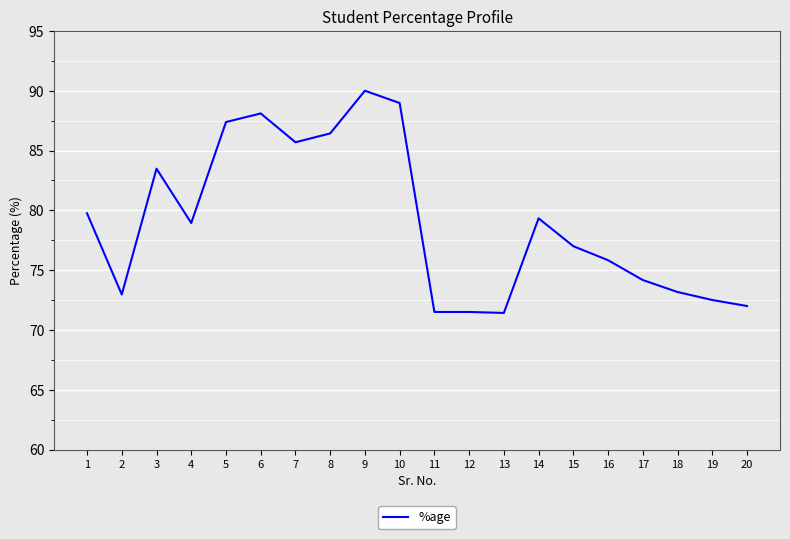

At which label does the data first exceed 78?

1